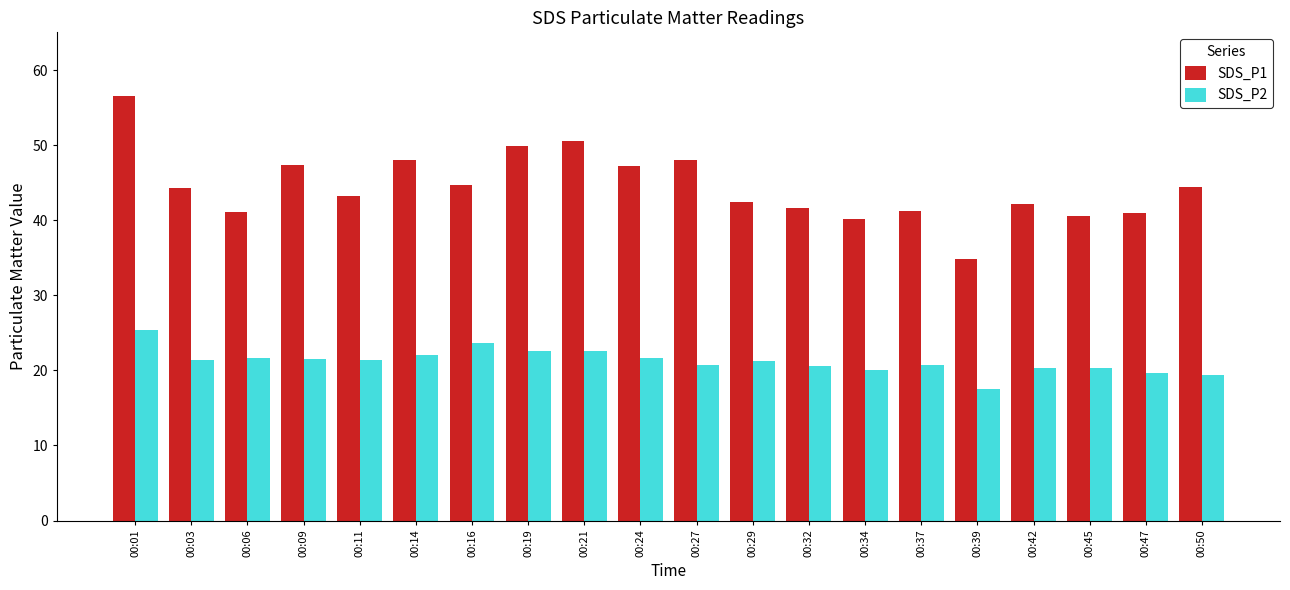

How many data points does each series have?

20